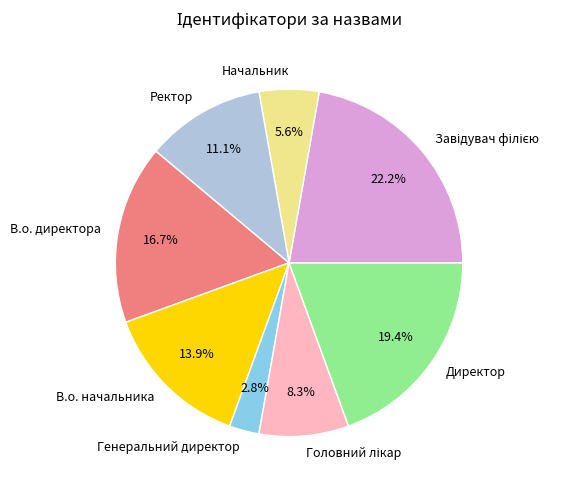

Is there any slice that represents more than half of the pie?

No